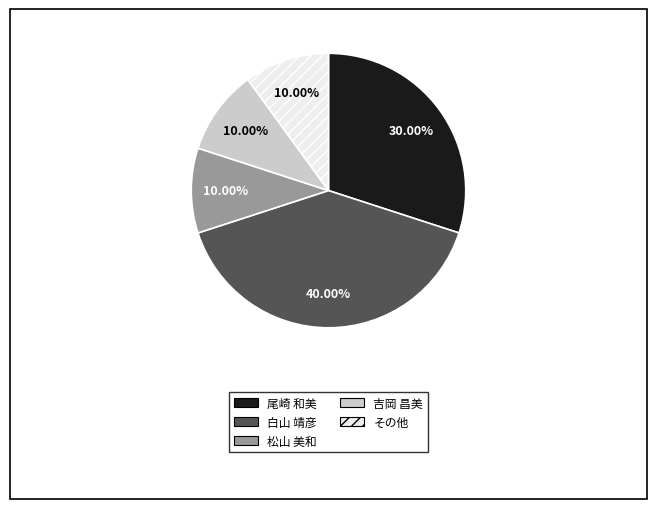

Do 尾崎 和美 and 松山 美和 together represent more than half of the pie?

No